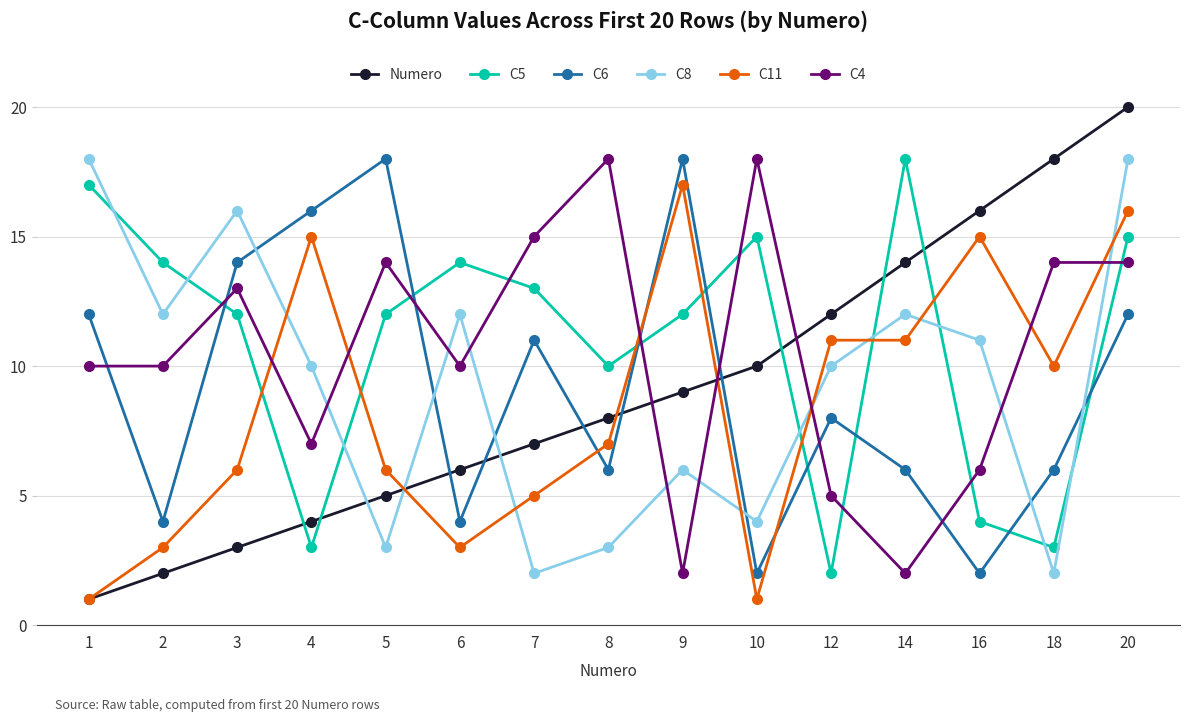

Count the C6 values in the range 4 to 14.

10